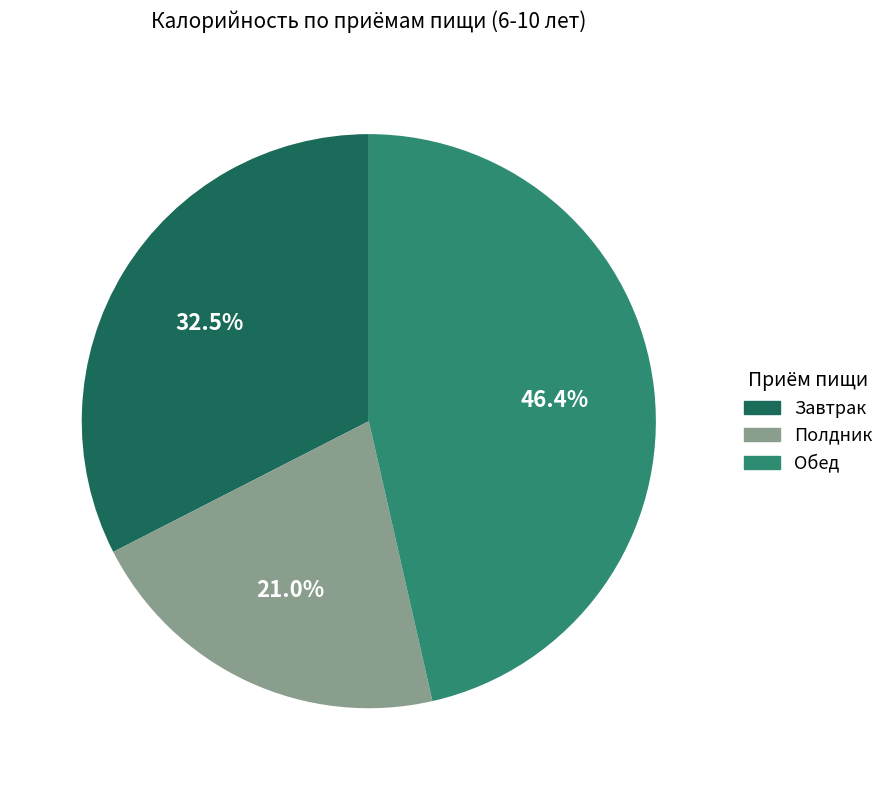

Between Завтрак and Полдник, which is larger?

Завтрак